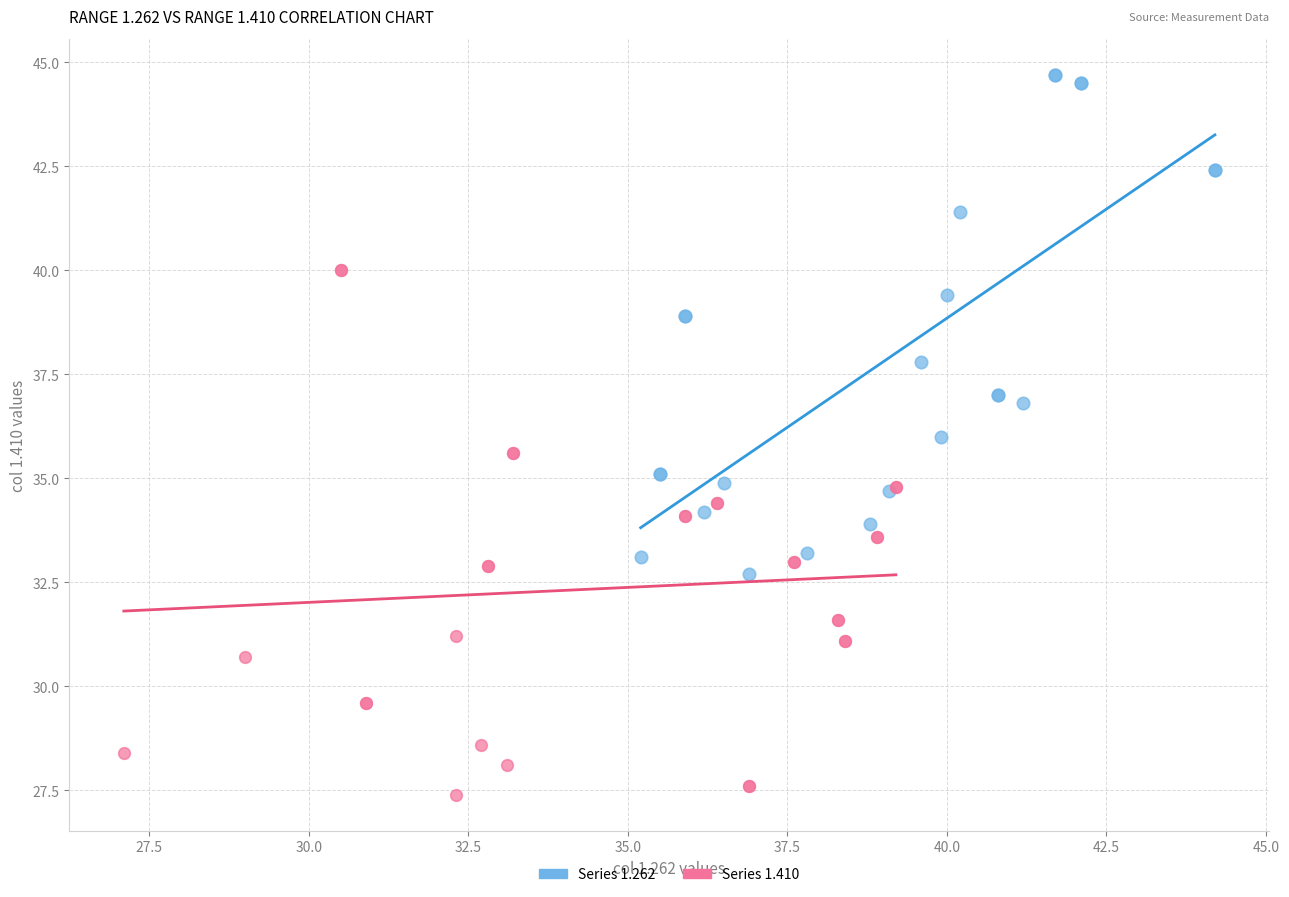

Which series contains the lowest Y value?

Series 1.410